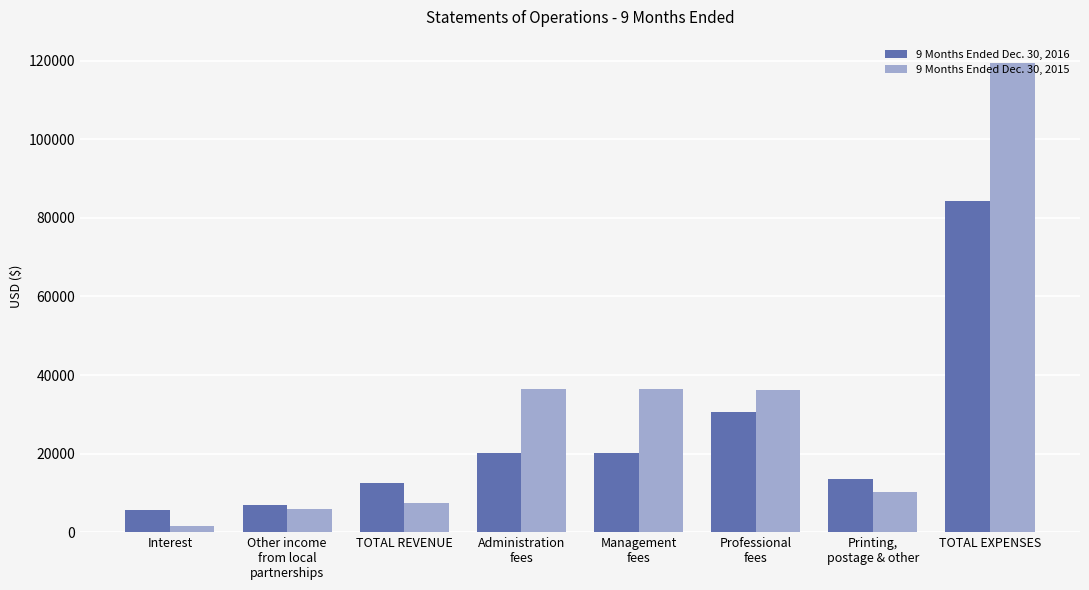

Which series has the largest total across all categories?

9 Months Ended Dec. 30, 2015